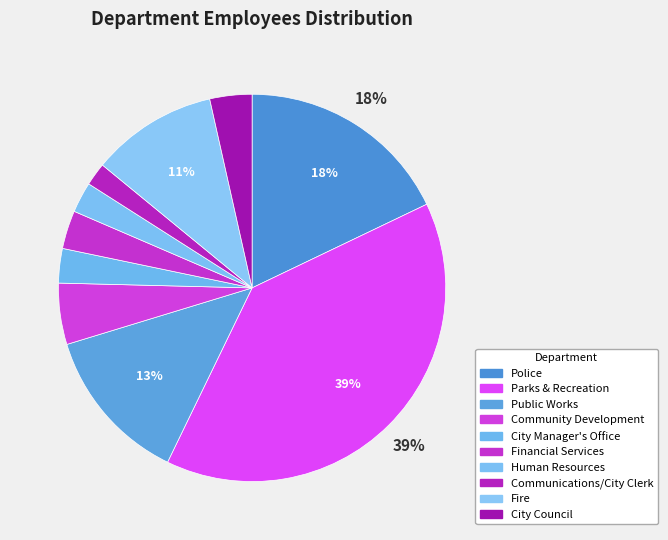

The Human Resources slice represents 3% of the pie. True or false?

True